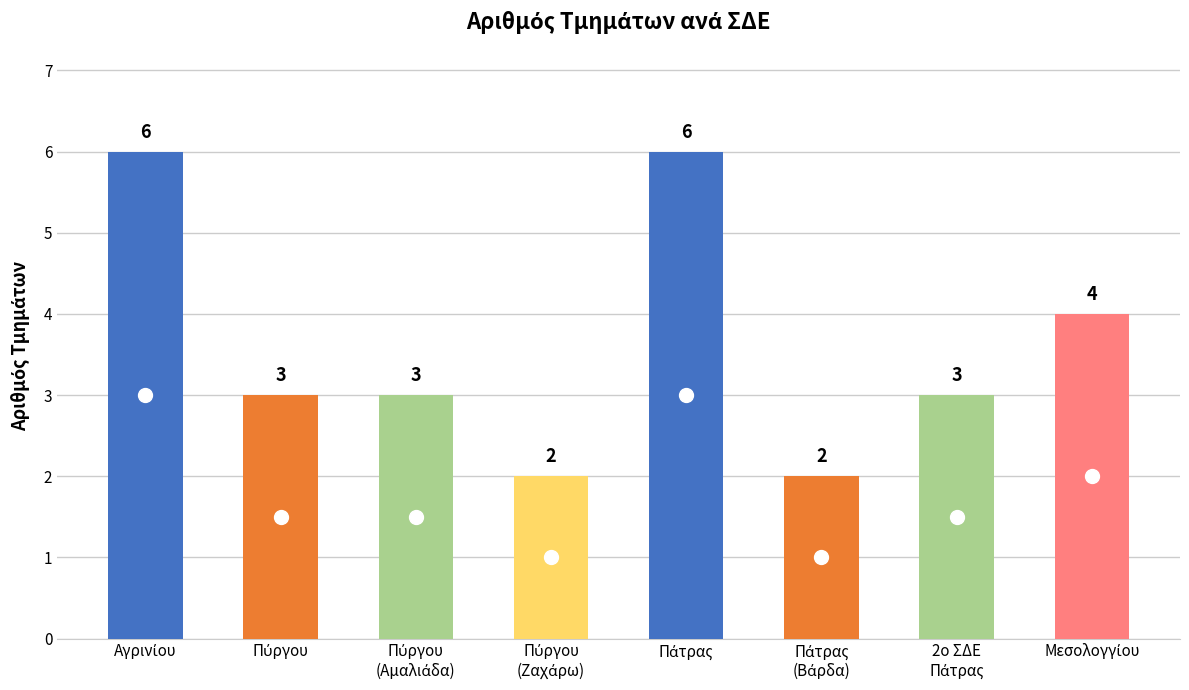

What is the value of the 1st bar from the left?

6